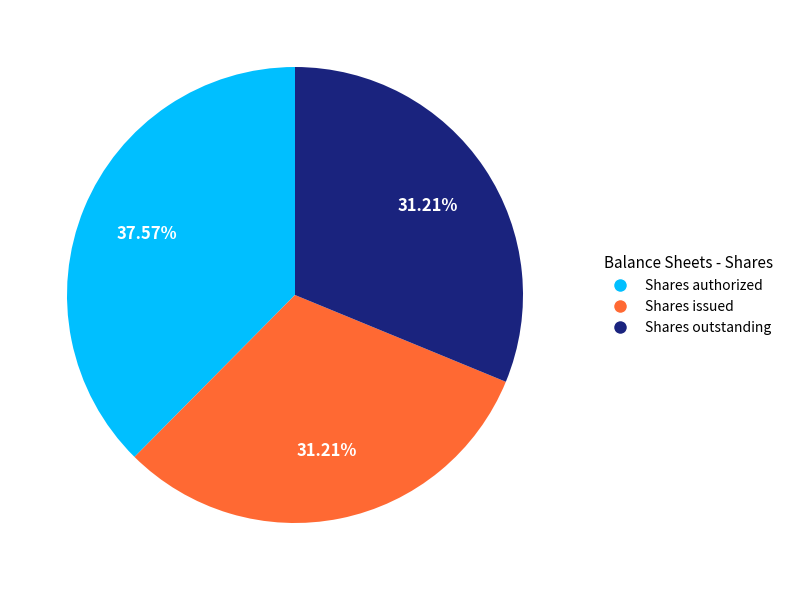

Which category has the biggest portion of the pie?

Shares authorized